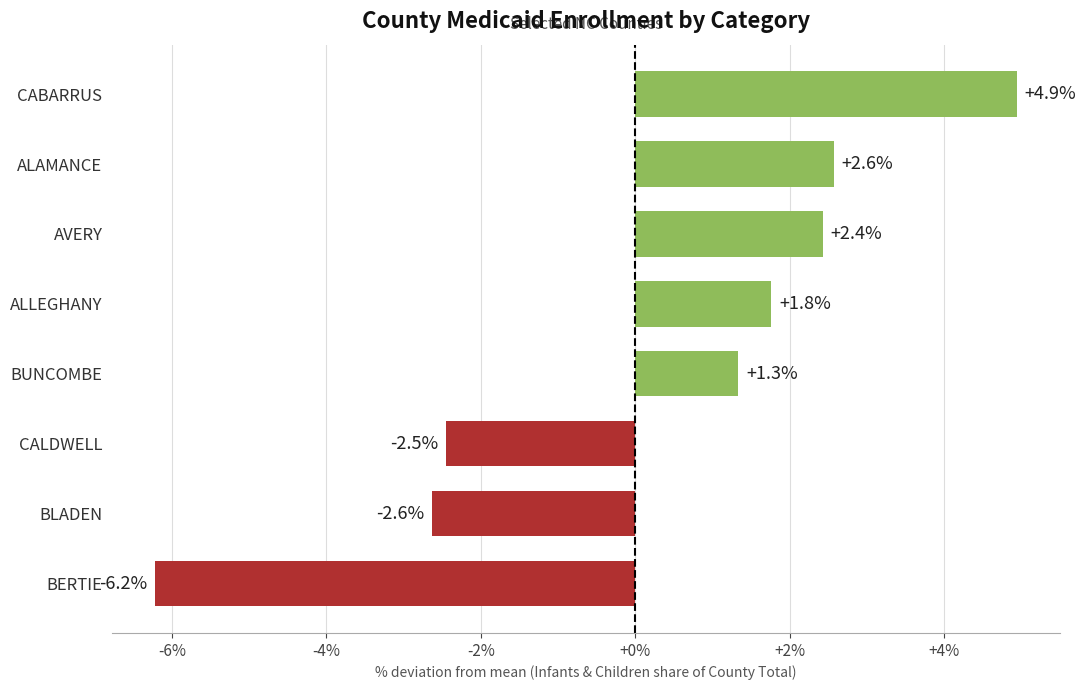

How many values are below zero?

3